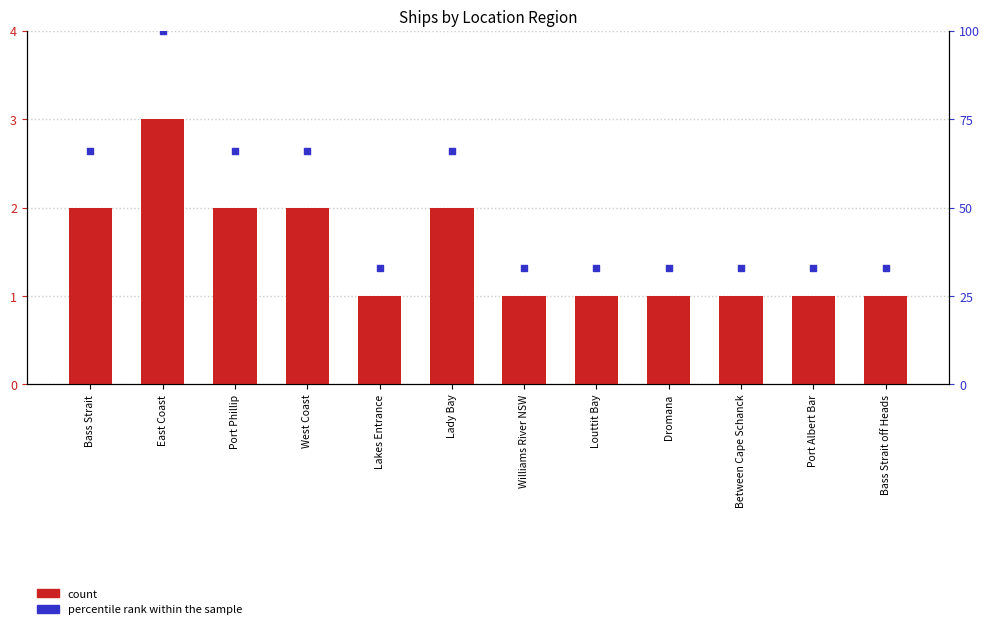

Which series has the largest Y range (max minus min)?

percentile rank within the sample